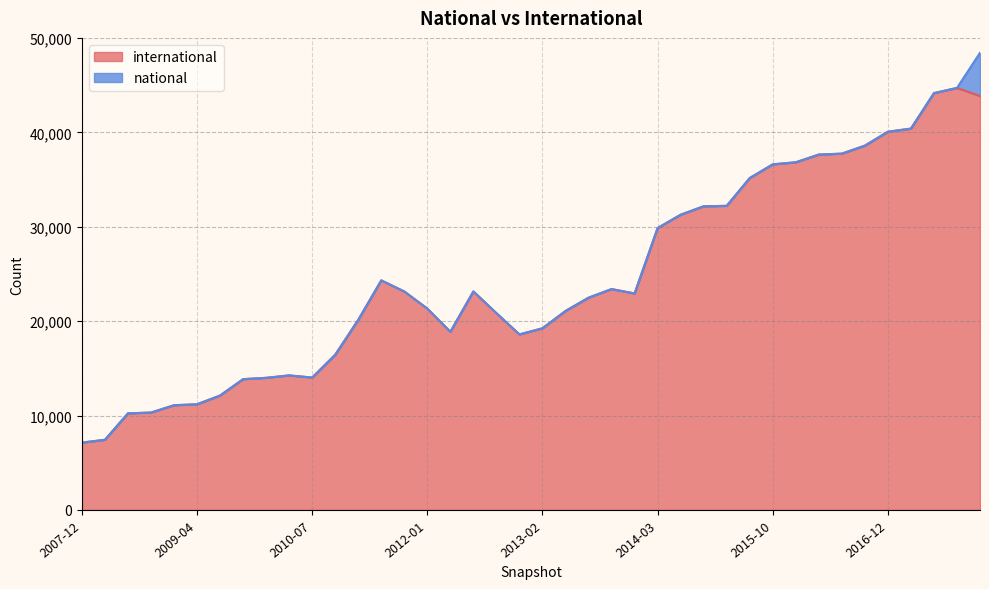

What are all the series names shown in the legend?

international, national